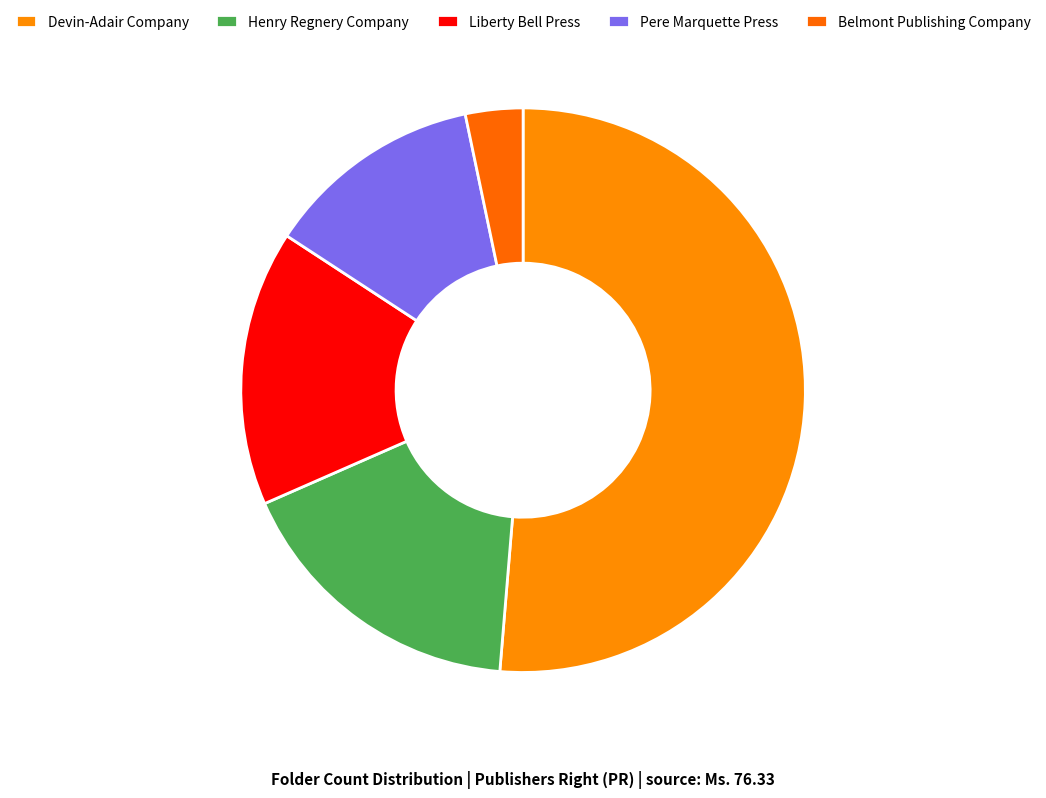

Combined, what portion of the pie is Belmont Publishing Company and Pere Marquette Press?

15.8%